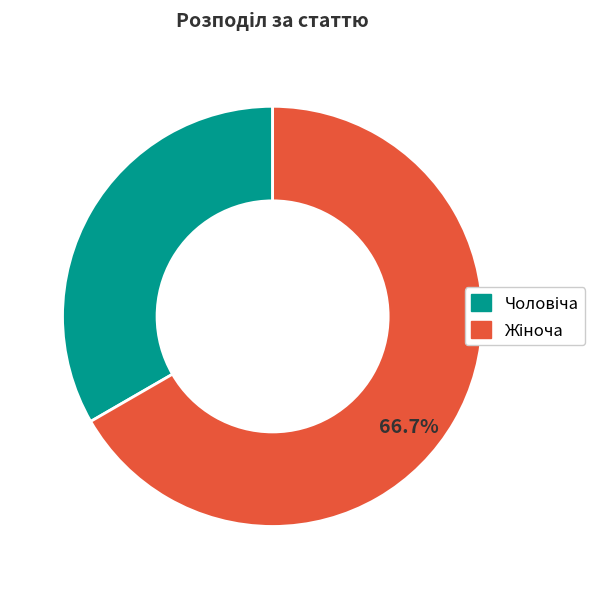

Is there a majority slice in this chart?

Yes